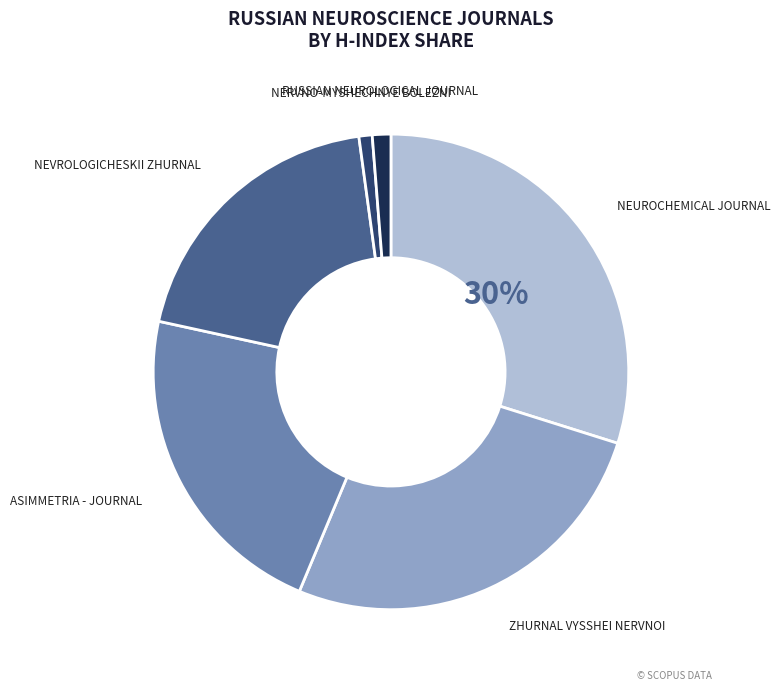

To the nearest percent, what is the average slice percentage?

17%